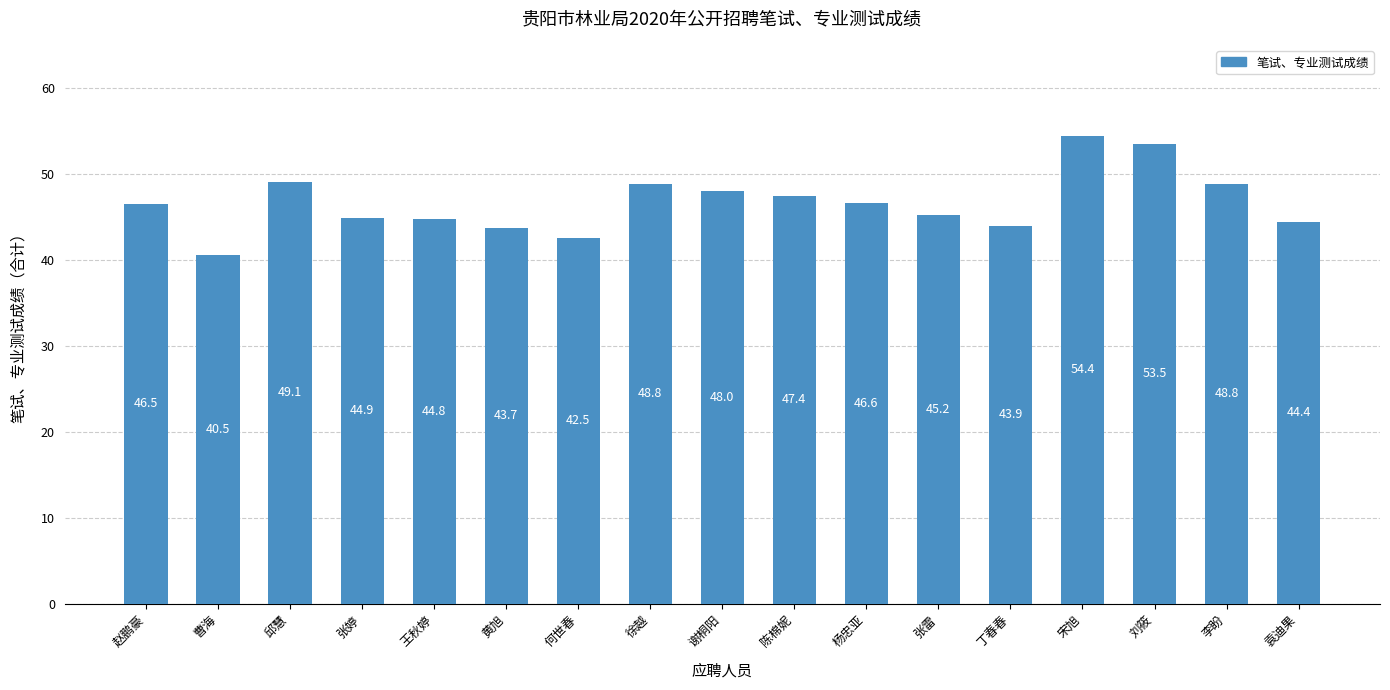

Read the value at 曹海.

40.5